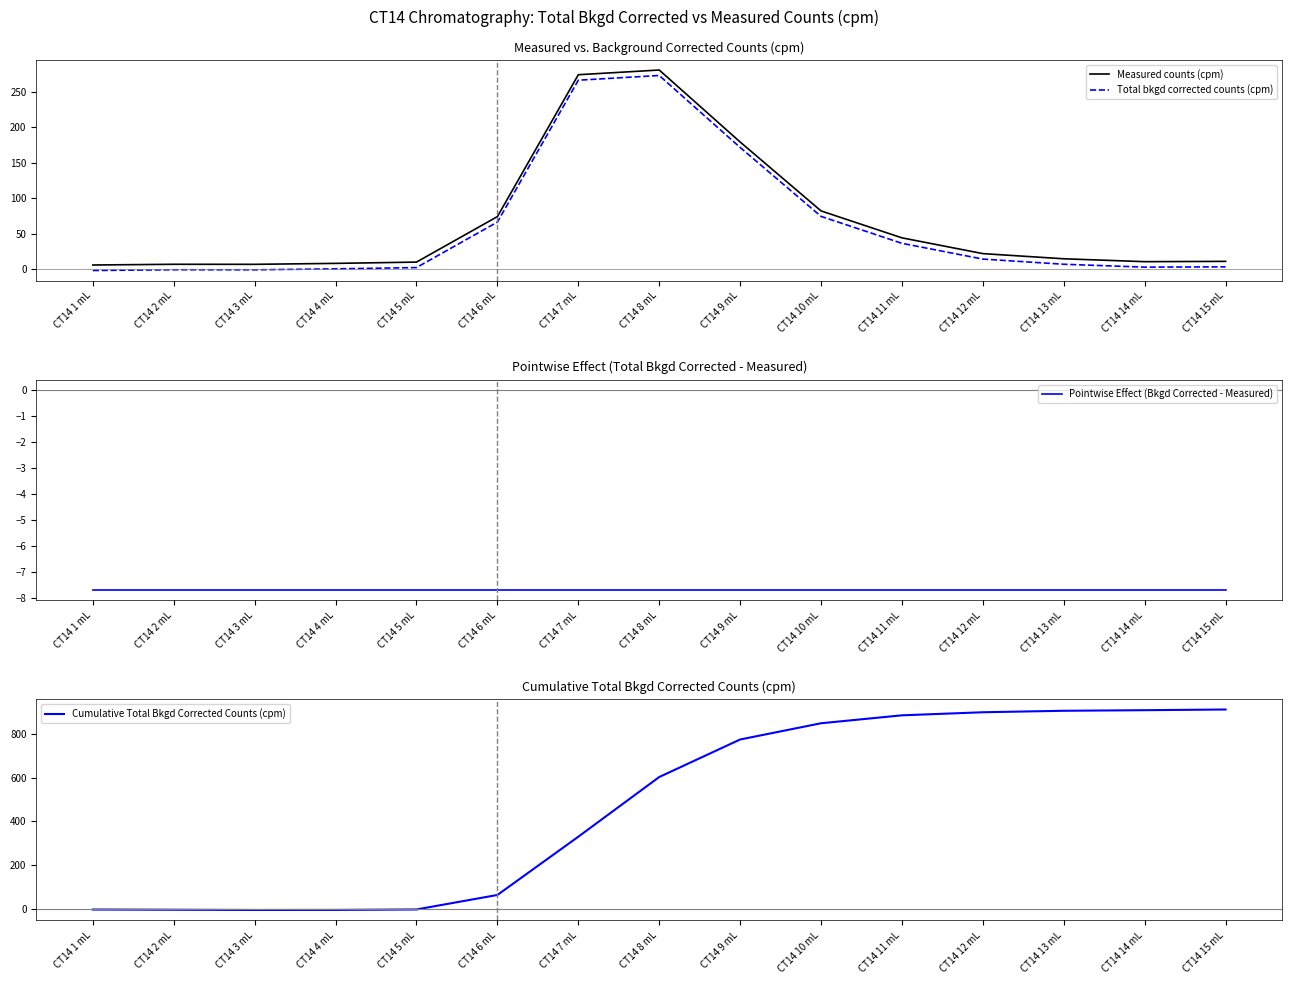

Reading left to right, extract all data points from this chart.

Measured counts (cpm): 5.7	6.7	6.7	8.0	9.8	73.9	273.7	280.3	179.0	81.9	43.9	21.7	14.5	10.4	10.8
Total bkgd corrected counts (cpm): -2.0	-1.0	-1.1	0.3	2.1	66.2	266.0	272.6	171.2	74.2	36.2	14.0	6.8	2.7	3.1
Pointwise Effect (Bkgd Corrected - Measured): -7.7	-7.7	-7.7	-7.7	-7.7	-7.7	-7.7	-7.7	-7.7	-7.7	-7.7	-7.7	-7.7	-7.7	-7.7
Cumulative Total Bkgd Corrected Counts (cpm): -2.0	-3.0	-4.1	-3.8	-1.7	64.4	330.4	603.0	774.2	848.4	884.6	898.7	905.4	908.1	911.2